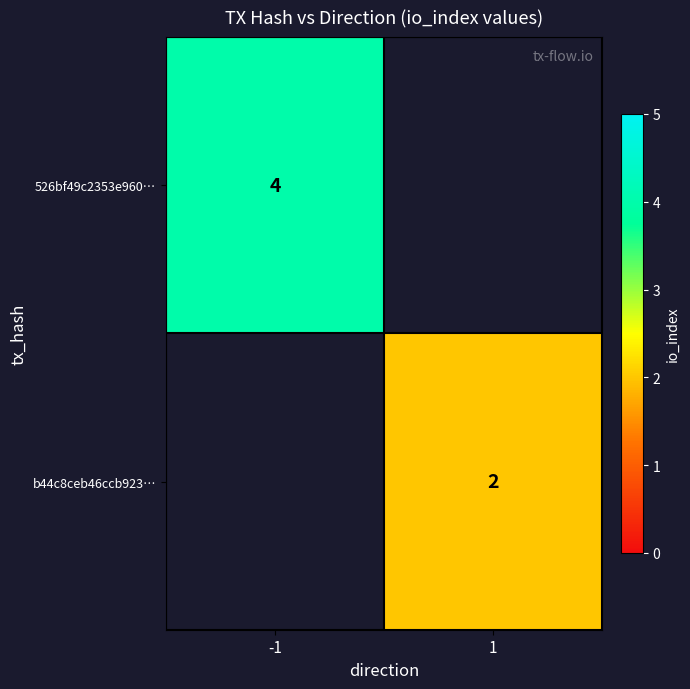

True or false: b44c8ceb46ccb923… has a value of 1 at 1.

False